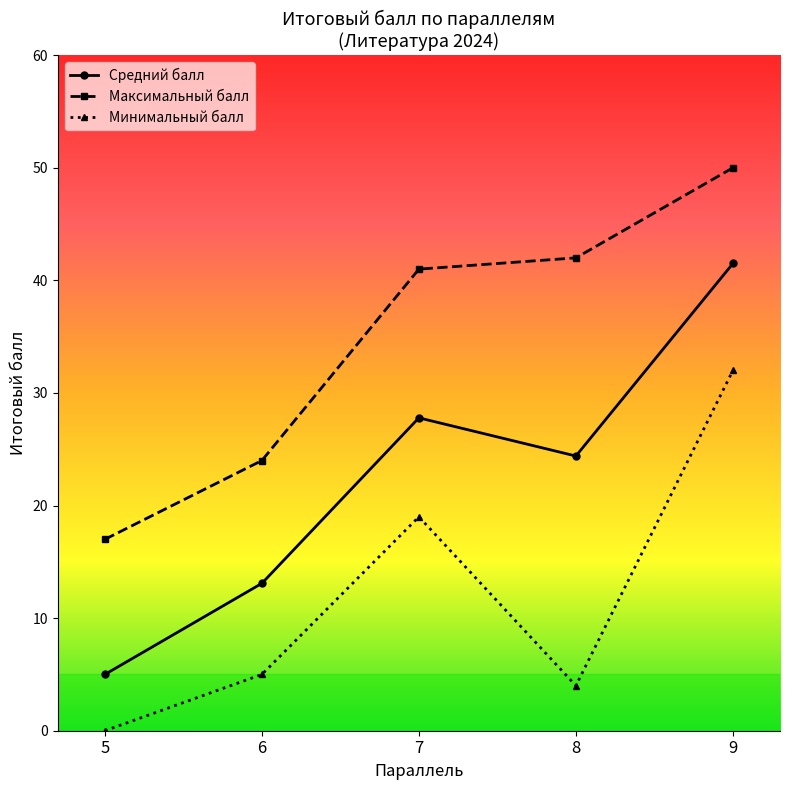

At which category does the chart reach its minimum across all series?

5